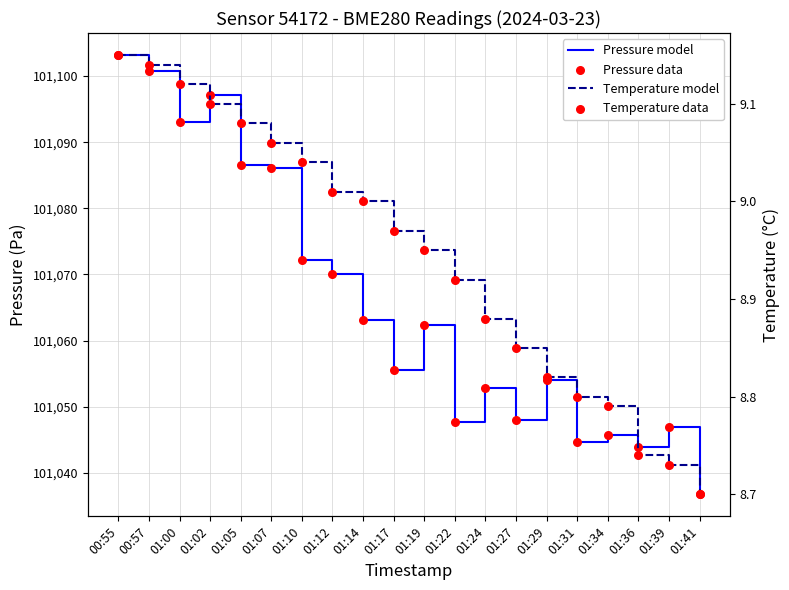

Is the value of Pressure data at 01:39 greater than the value of Temperature data at 01:02?

Yes